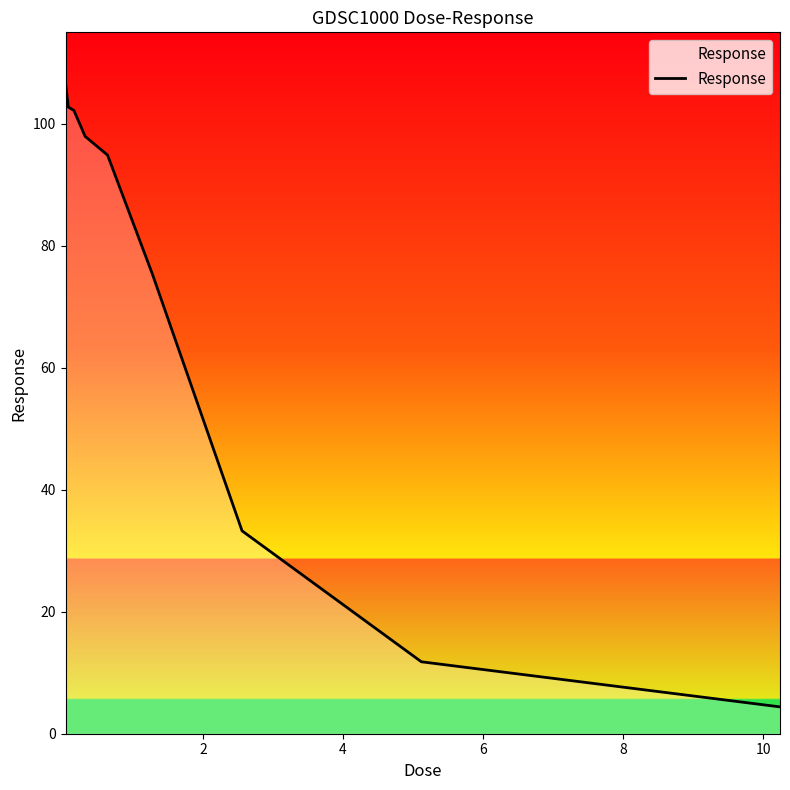

What is the minimum value shown in the chart?

4.4